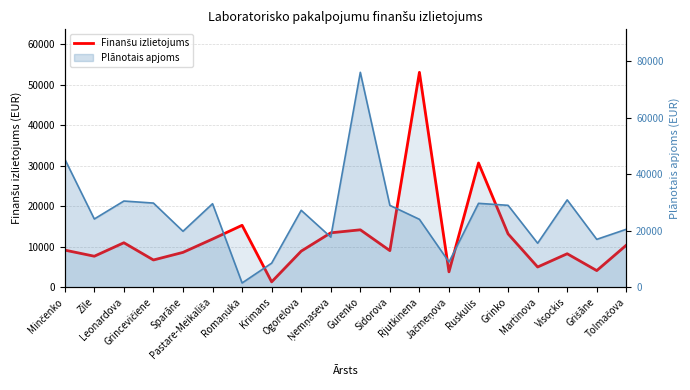

List the labels in order of value, largest first.

Rjutkinena, Ruskulis, Romaņuka, Gurenko, Ņemņaseva, Grinko, Pastare-Meikališa, Leonardova, Tolmačova, Minčenko, Sidorova, Ogorelova, Sparāne, Visockis, Zile, Grincevičiene, Martinova, Grišāne, Jačmeņova, Krimans